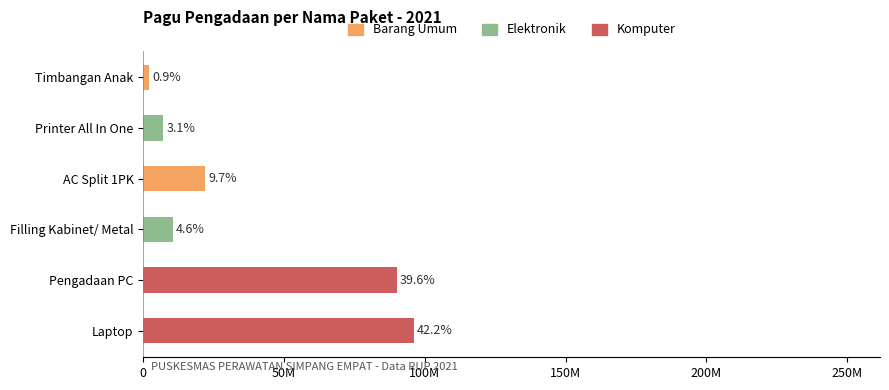

What is the maximum value shown in the chart?

96000000